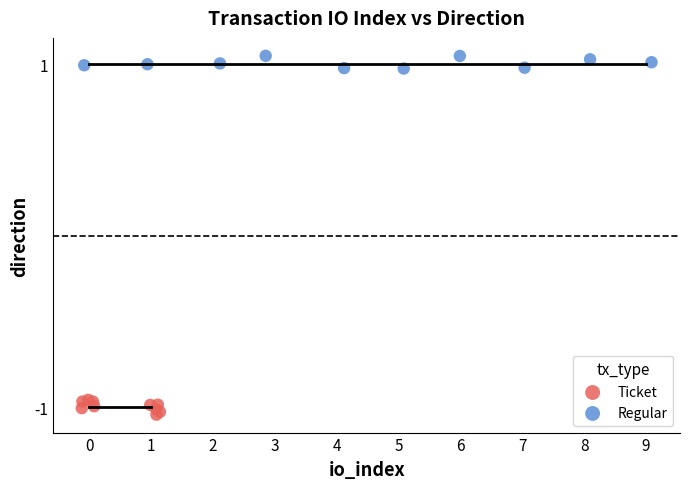

What are all the series names shown in the legend?

Ticket, Regular